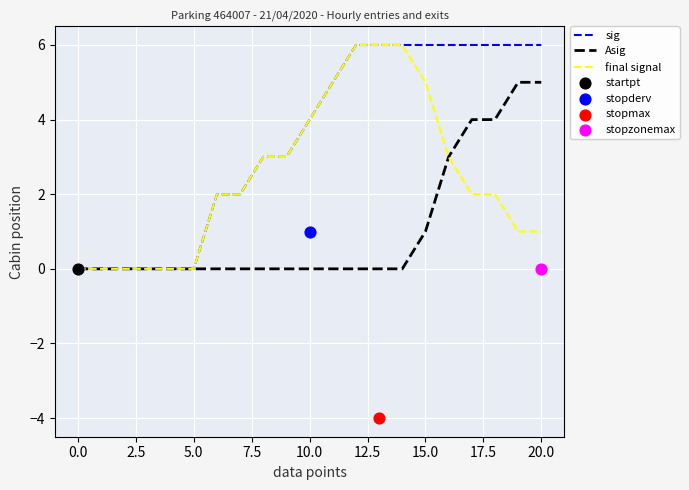

At which category is the sum across all series the highest?

12